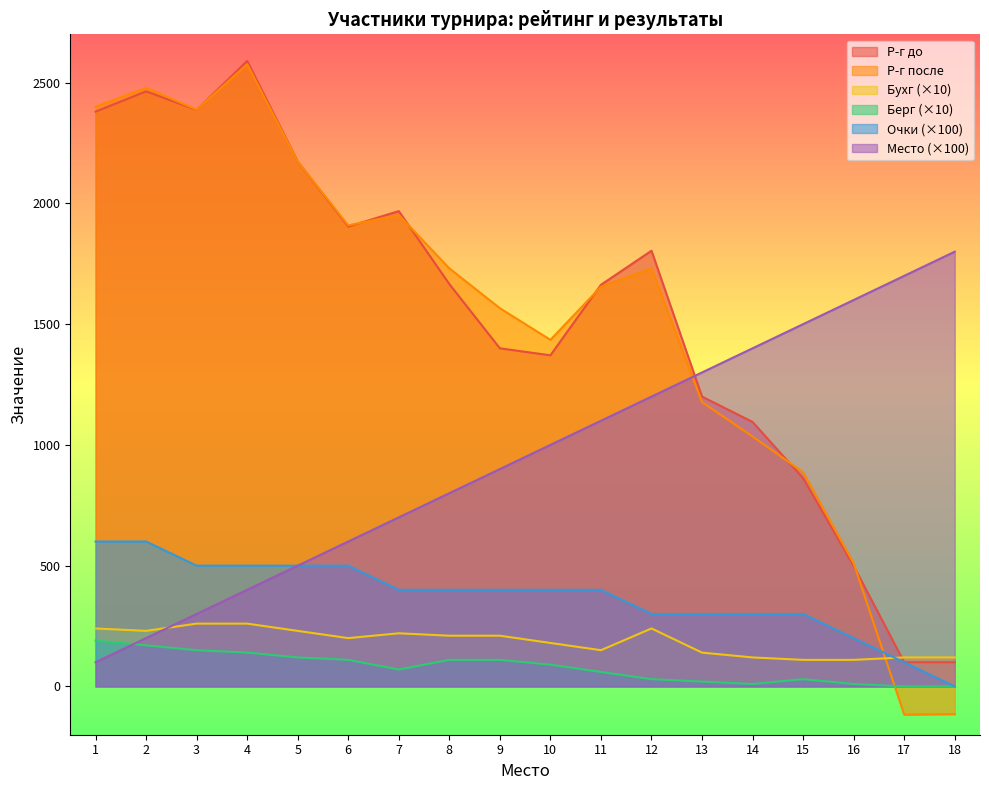

List the series in order of their peak value, highest first.

Р-г до, Р-г после, Место, Очки, Бухг, Берг